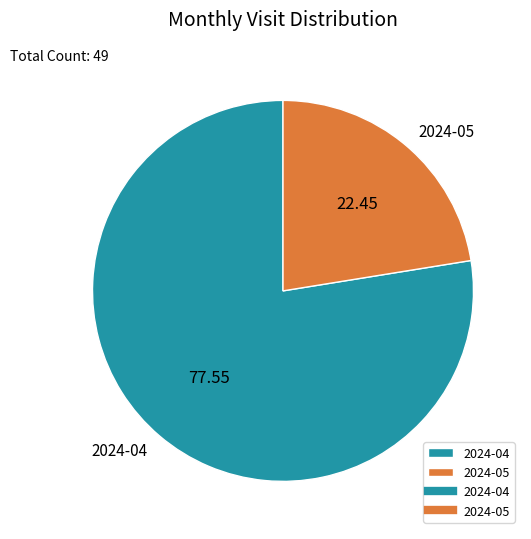

Which slice is the largest?

2024-04